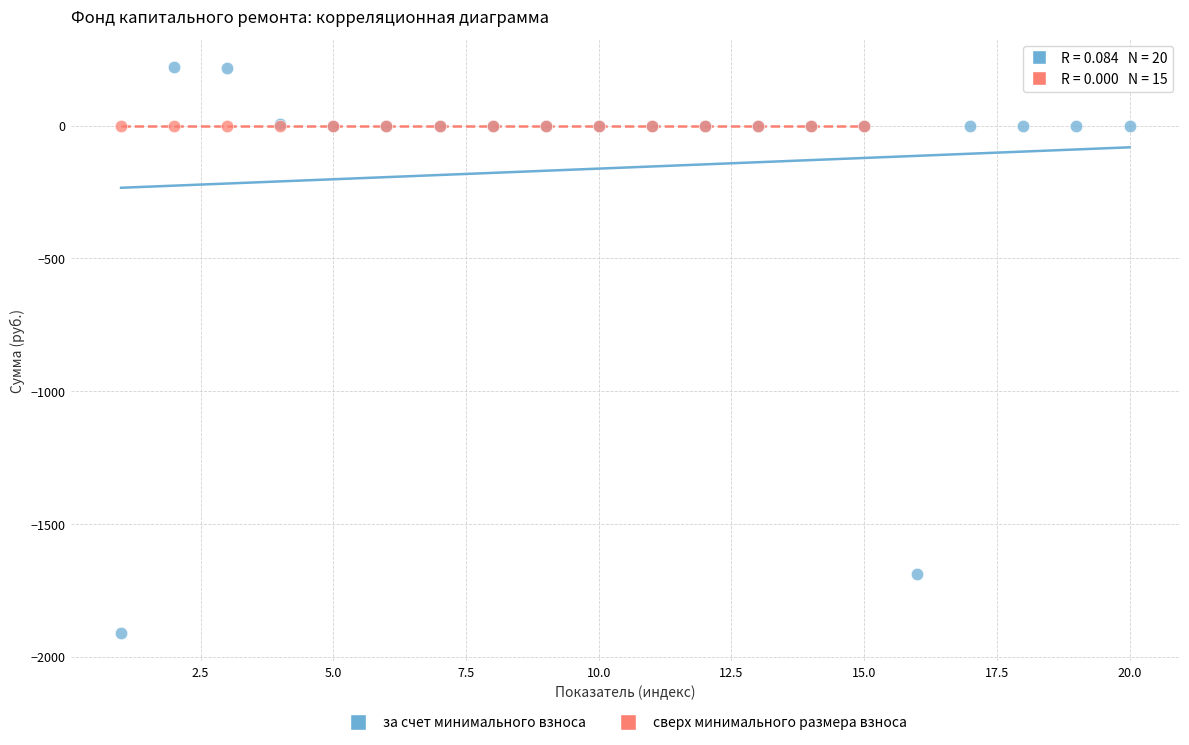

Which series reaches the minimum Y coordinate?

за счет минимального взноса